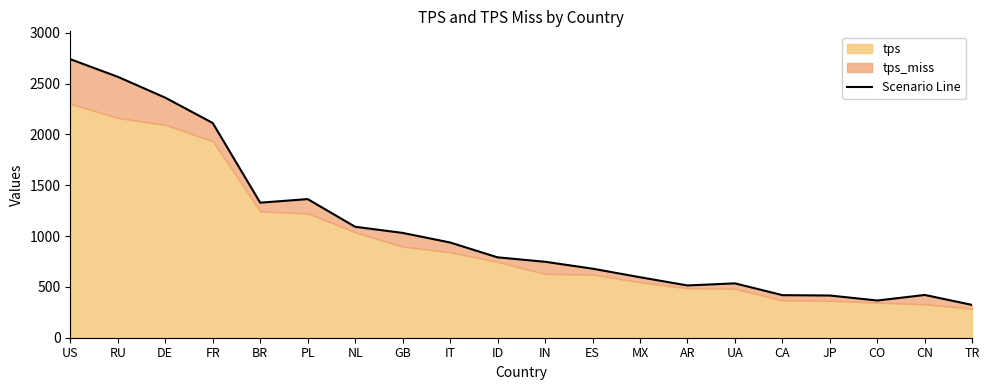

Where is the first local maximum?

PL